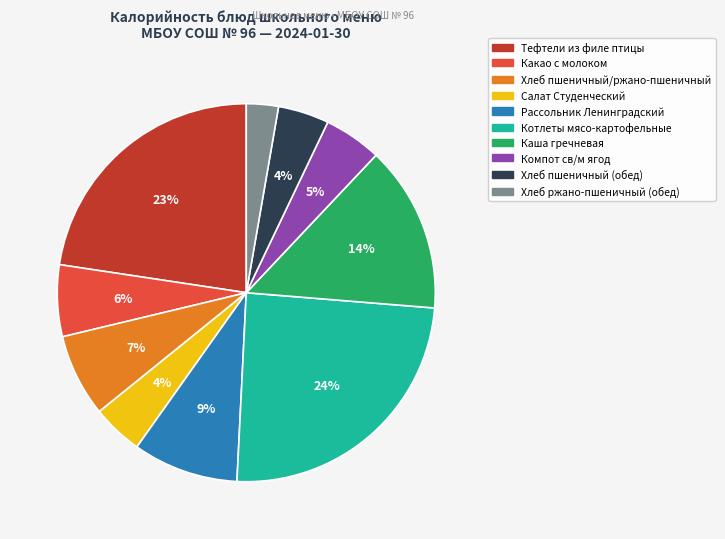

Count the number of slices in the pie.

10